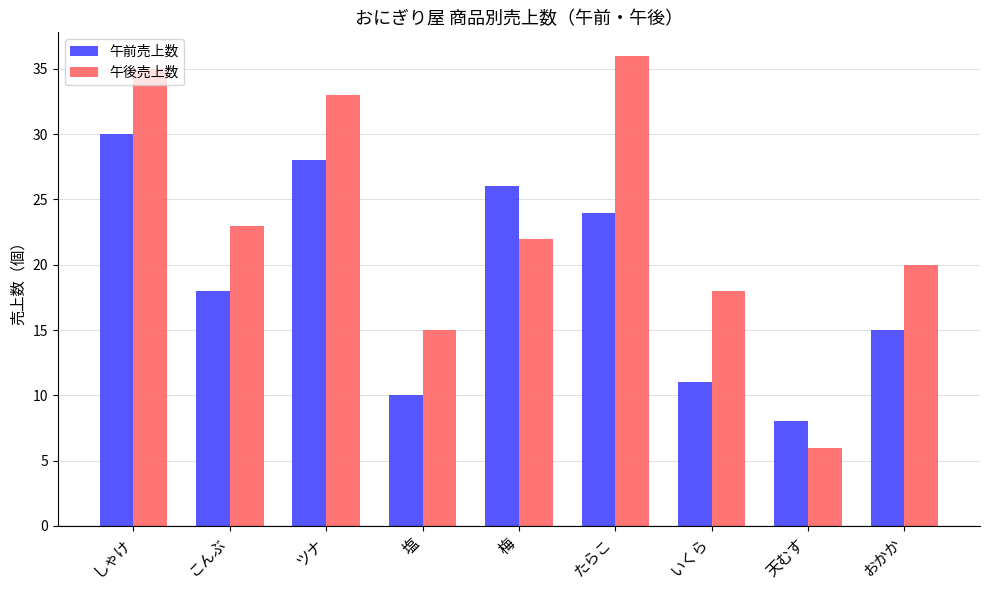

Between いくら and おかか, which series saw the biggest shift?

午前売上数